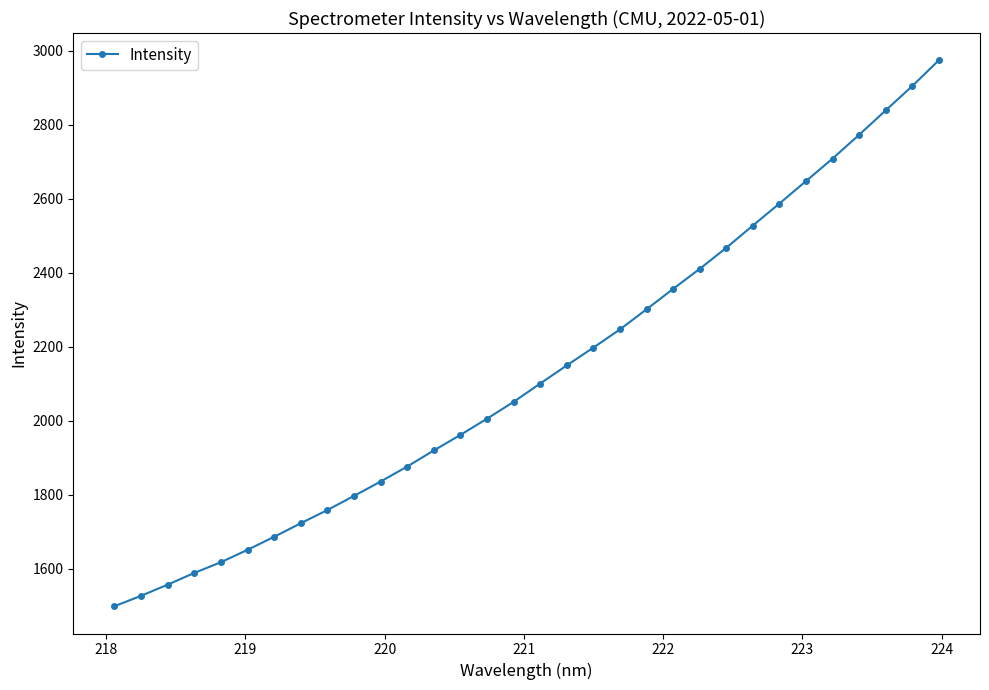

What is the value of the 23rd point from the left?

2410.4